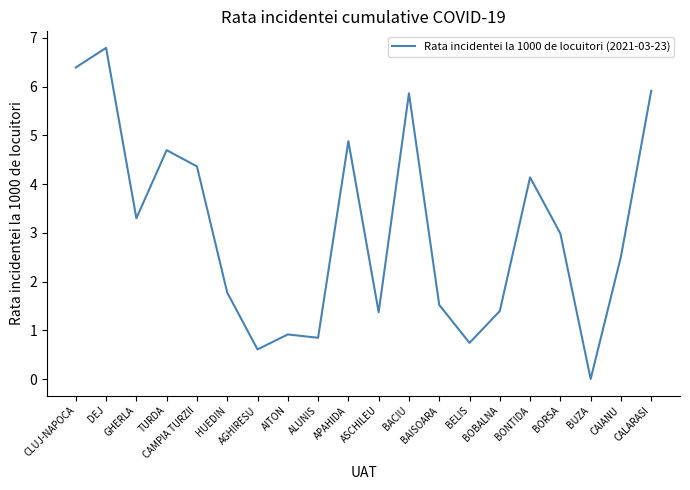

At which label does the data first exceed 2?

CLUJ-NAPOCA